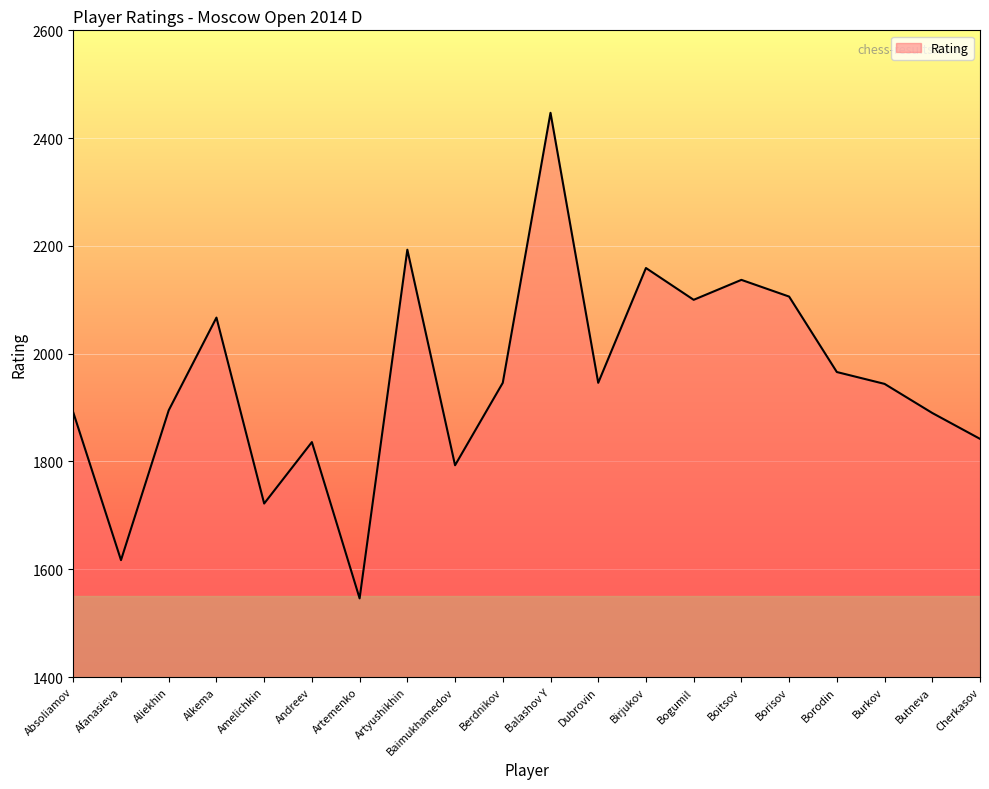

True or false: the data shows 1836 at Andreev.

True